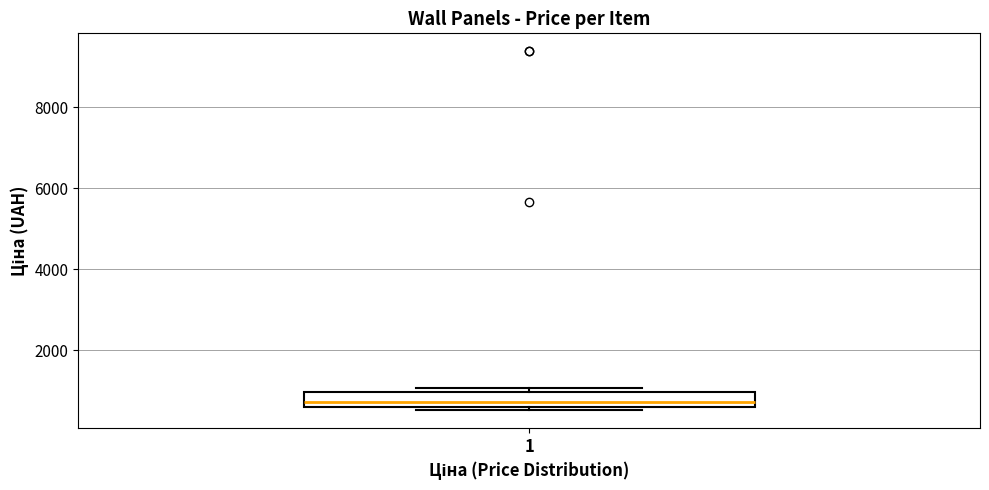

Where does the median line of the box at x = 1 sit on the y-axis? The values are not printed on the chart, so give them approximately, as read against the axis.

800